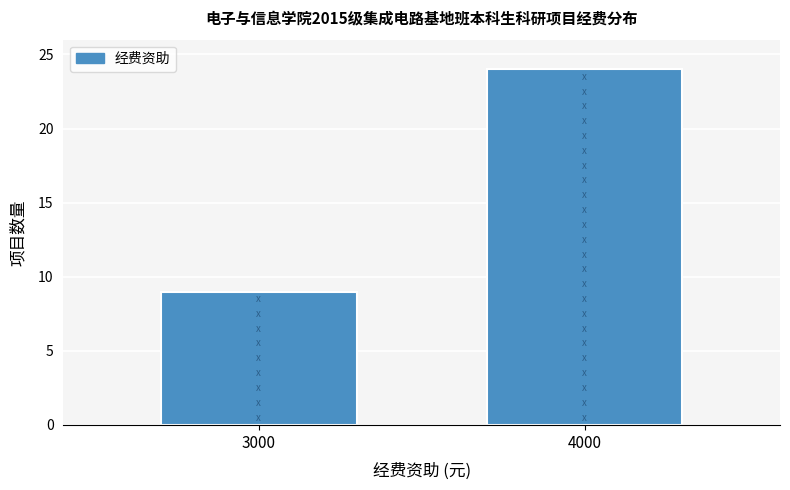

Reading left to right, what are all the values shown in this chart?

3000=9	4000=24